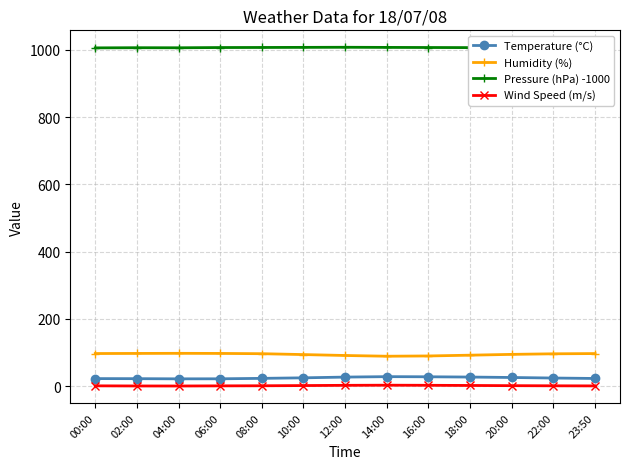

Is it true that Humidity (%) equals 91.5 at 12:00?

True